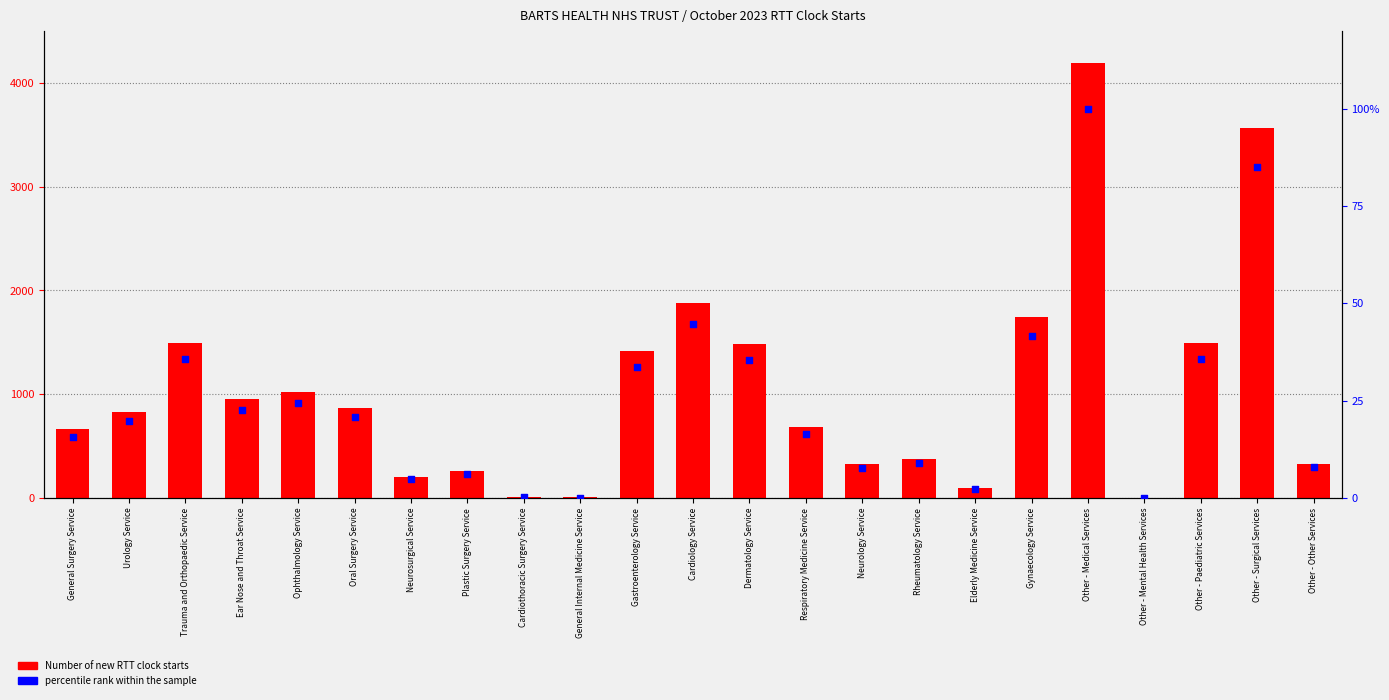

At which category is the sum across all series the highest?

Other - Medical Services